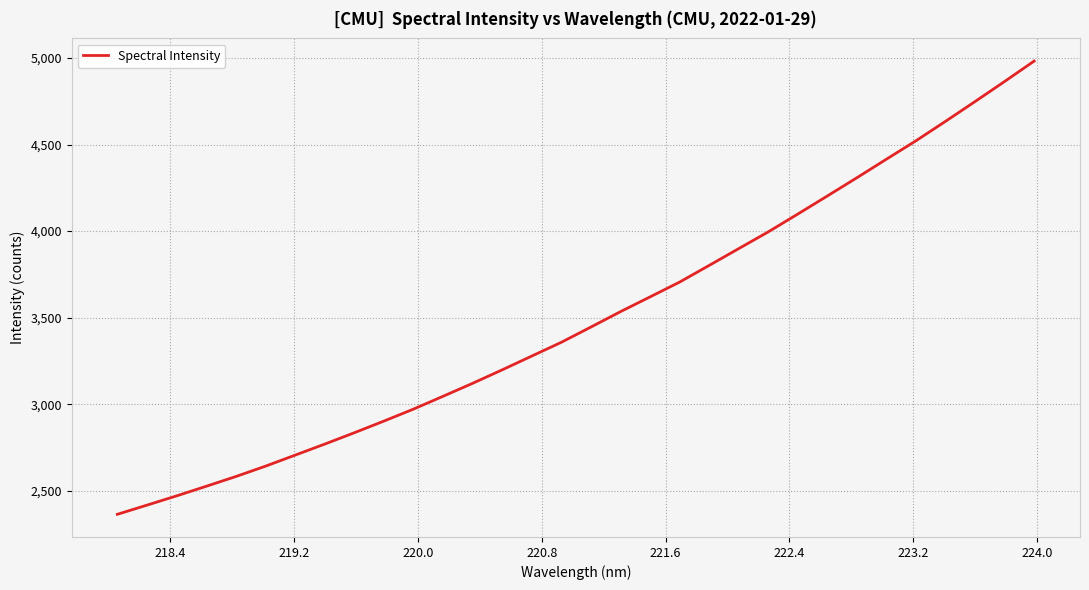

What is the maximum value shown in the chart?

4982.4